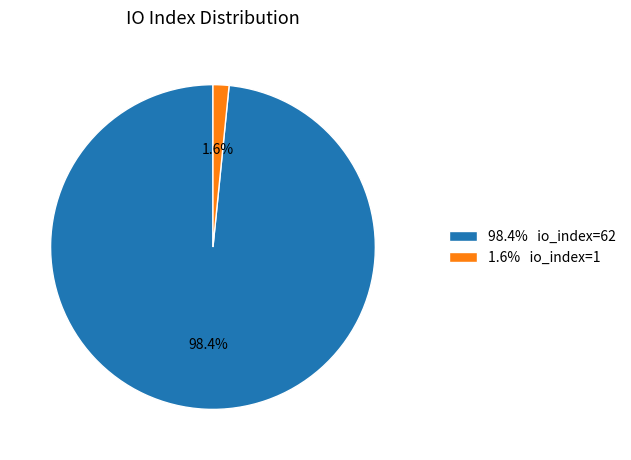

What percentage is NOT represented by 1.6% io_index=1?

98.4%